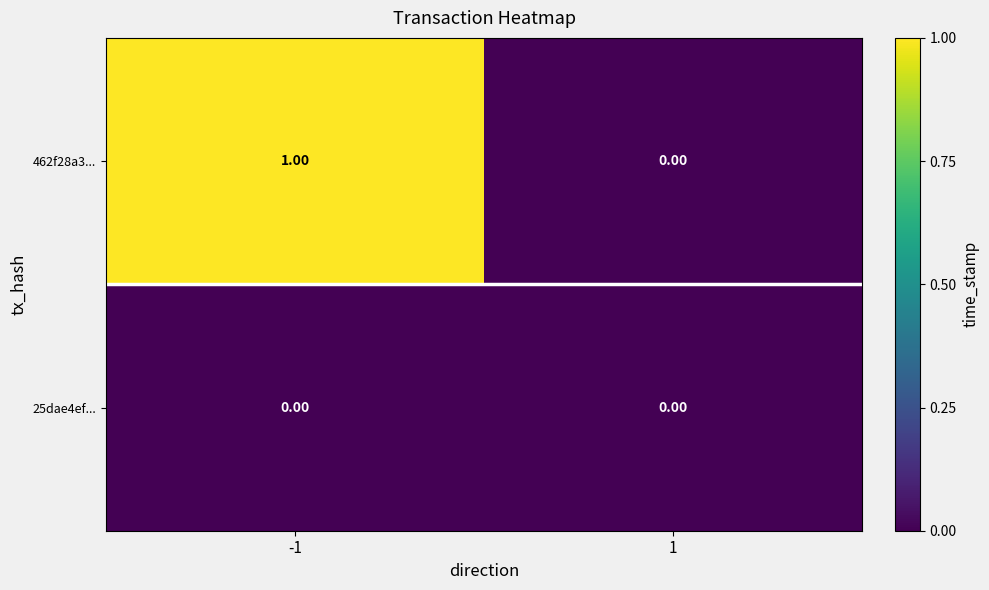

Which series has the largest total across all categories?

462f28a3...